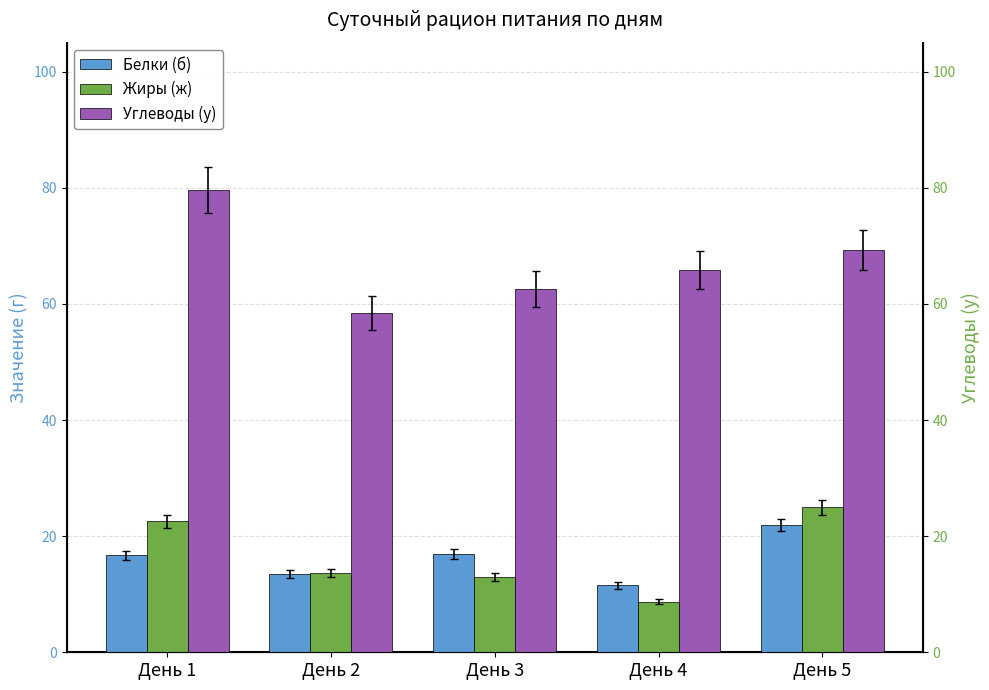

True or false: Жиры (ж) has a value of 8.7 at День 4.

True